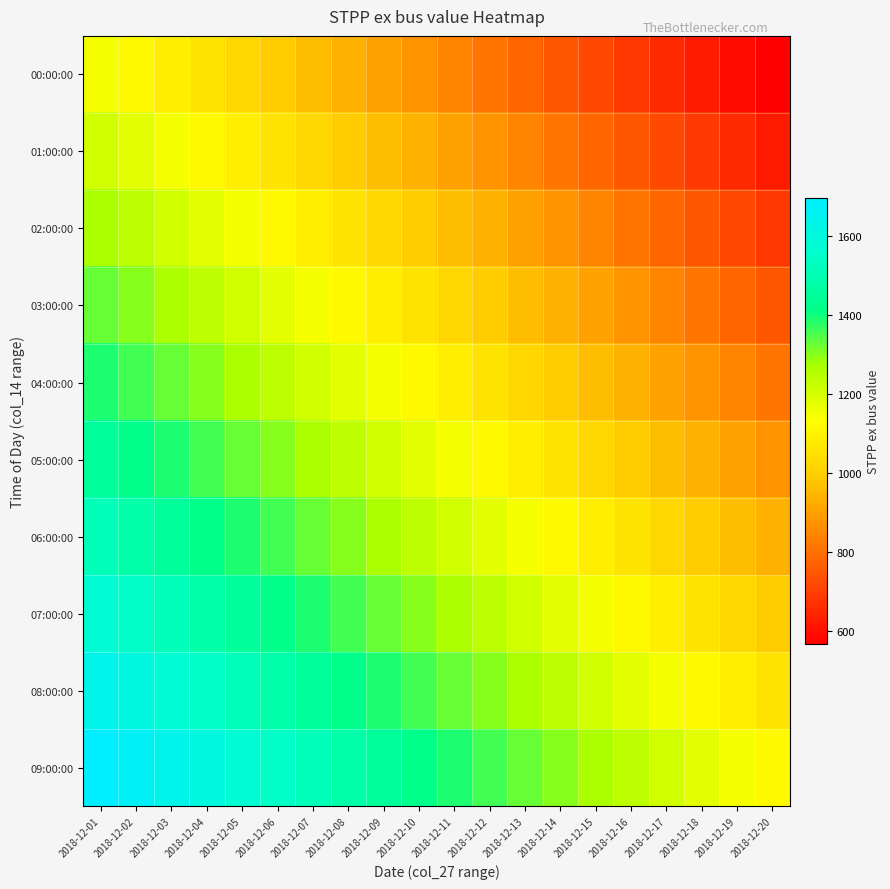

Reading right to left, transcribe all the data shown in this chart.

00:00:00: 2018-12-20=565.5	2018-12-19=596.1	2018-12-18=626.6	2018-12-17=657.2	2018-12-16=687.8	2018-12-15=718.3	2018-12-14=748.9	2018-12-13=779.5	2018-12-12=810.0	2018-12-11=840.6	2018-12-10=871.2	2018-12-09=901.7	2018-12-08=932.3	2018-12-07=962.9	2018-12-06=993.4	2018-12-05=1024.0	2018-12-04=1054.6	2018-12-03=1085.1	2018-12-02=1115.7	2018-12-01=1146.3
01:00:00: 2018-12-20=626.6	2018-12-19=657.2	2018-12-18=687.8	2018-12-17=718.3	2018-12-16=748.9	2018-12-15=779.5	2018-12-14=810.0	2018-12-13=840.6	2018-12-12=871.2	2018-12-11=901.7	2018-12-10=932.3	2018-12-09=962.9	2018-12-08=993.4	2018-12-07=1024.0	2018-12-06=1054.6	2018-12-05=1085.1	2018-12-04=1115.7	2018-12-03=1146.3	2018-12-02=1176.9	2018-12-01=1207.4
02:00:00: 2018-12-20=687.8	2018-12-19=718.3	2018-12-18=748.9	2018-12-17=779.5	2018-12-16=810.0	2018-12-15=840.6	2018-12-14=871.2	2018-12-13=901.7	2018-12-12=932.3	2018-12-11=962.9	2018-12-10=993.4	2018-12-09=1024.0	2018-12-08=1054.6	2018-12-07=1085.1	2018-12-06=1115.7	2018-12-05=1146.3	2018-12-04=1176.9	2018-12-03=1207.4	2018-12-02=1238.0	2018-12-01=1268.6
03:00:00: 2018-12-20=748.9	2018-12-19=779.5	2018-12-18=810.0	2018-12-17=840.6	2018-12-16=871.2	2018-12-15=901.7	2018-12-14=932.3	2018-12-13=962.9	2018-12-12=993.4	2018-12-11=1024.0	2018-12-10=1054.6	2018-12-09=1085.1	2018-12-08=1115.7	2018-12-07=1146.3	2018-12-06=1176.9	2018-12-05=1207.4	2018-12-04=1238.0	2018-12-03=1268.6	2018-12-02=1299.1	2018-12-01=1329.7
04:00:00: 2018-12-20=810.0	2018-12-19=840.6	2018-12-18=871.2	2018-12-17=901.7	2018-12-16=932.3	2018-12-15=962.9	2018-12-14=993.4	2018-12-13=1024.0	2018-12-12=1054.6	2018-12-11=1085.1	2018-12-10=1115.7	2018-12-09=1146.3	2018-12-08=1176.9	2018-12-07=1207.4	2018-12-06=1238.0	2018-12-05=1268.6	2018-12-04=1299.1	2018-12-03=1329.7	2018-12-02=1360.3	2018-12-01=1390.8
05:00:00: 2018-12-20=871.2	2018-12-19=901.7	2018-12-18=932.3	2018-12-17=962.9	2018-12-16=993.4	2018-12-15=1024.0	2018-12-14=1054.6	2018-12-13=1085.1	2018-12-12=1115.7	2018-12-11=1146.3	2018-12-10=1176.9	2018-12-09=1207.4	2018-12-08=1238.0	2018-12-07=1268.6	2018-12-06=1299.1	2018-12-05=1329.7	2018-12-04=1360.3	2018-12-03=1390.8	2018-12-02=1421.4	2018-12-01=1452.0
06:00:00: 2018-12-20=932.3	2018-12-19=962.9	2018-12-18=993.4	2018-12-17=1024.0	2018-12-16=1054.6	2018-12-15=1085.1	2018-12-14=1115.7	2018-12-13=1146.3	2018-12-12=1176.9	2018-12-11=1207.4	2018-12-10=1238.0	2018-12-09=1268.6	2018-12-08=1299.1	2018-12-07=1329.7	2018-12-06=1360.3	2018-12-05=1390.8	2018-12-04=1421.4	2018-12-03=1452.0	2018-12-02=1482.5	2018-12-01=1513.1
07:00:00: 2018-12-20=993.4	2018-12-19=1024.0	2018-12-18=1054.6	2018-12-17=1085.1	2018-12-16=1115.7	2018-12-15=1146.3	2018-12-14=1176.9	2018-12-13=1207.4	2018-12-12=1238.0	2018-12-11=1268.6	2018-12-10=1299.1	2018-12-09=1329.7	2018-12-08=1360.3	2018-12-07=1390.8	2018-12-06=1421.4	2018-12-05=1452.0	2018-12-04=1482.5	2018-12-03=1513.1	2018-12-02=1543.7	2018-12-01=1574.2
08:00:00: 2018-12-20=1054.6	2018-12-19=1085.1	2018-12-18=1115.7	2018-12-17=1146.3	2018-12-16=1176.9	2018-12-15=1207.4	2018-12-14=1238.0	2018-12-13=1268.6	2018-12-12=1299.1	2018-12-11=1329.7	2018-12-10=1360.3	2018-12-09=1390.8	2018-12-08=1421.4	2018-12-07=1452.0	2018-12-06=1482.5	2018-12-05=1513.1	2018-12-04=1543.7	2018-12-03=1574.2	2018-12-02=1604.8	2018-12-01=1635.4
09:00:00: 2018-12-20=1115.7	2018-12-19=1146.3	2018-12-18=1176.9	2018-12-17=1207.4	2018-12-16=1238.0	2018-12-15=1268.6	2018-12-14=1299.1	2018-12-13=1329.7	2018-12-12=1360.3	2018-12-11=1390.8	2018-12-10=1421.4	2018-12-09=1452.0	2018-12-08=1482.5	2018-12-07=1513.1	2018-12-06=1543.7	2018-12-05=1574.2	2018-12-04=1604.8	2018-12-03=1635.4	2018-12-02=1665.9	2018-12-01=1696.5